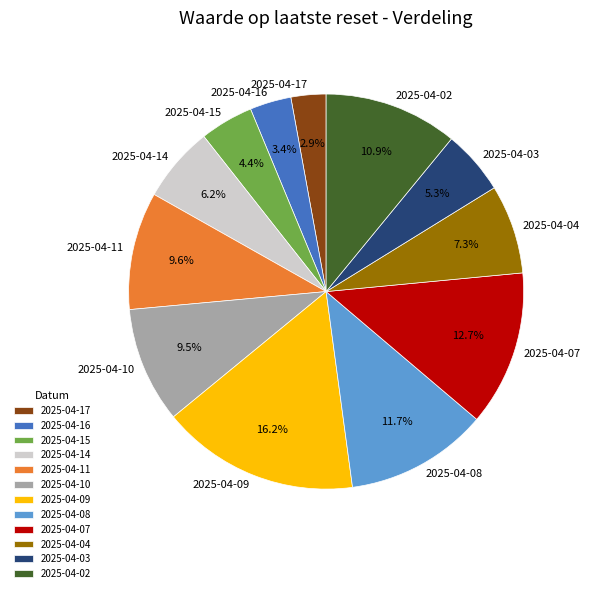

Is there a majority slice in this chart?

No